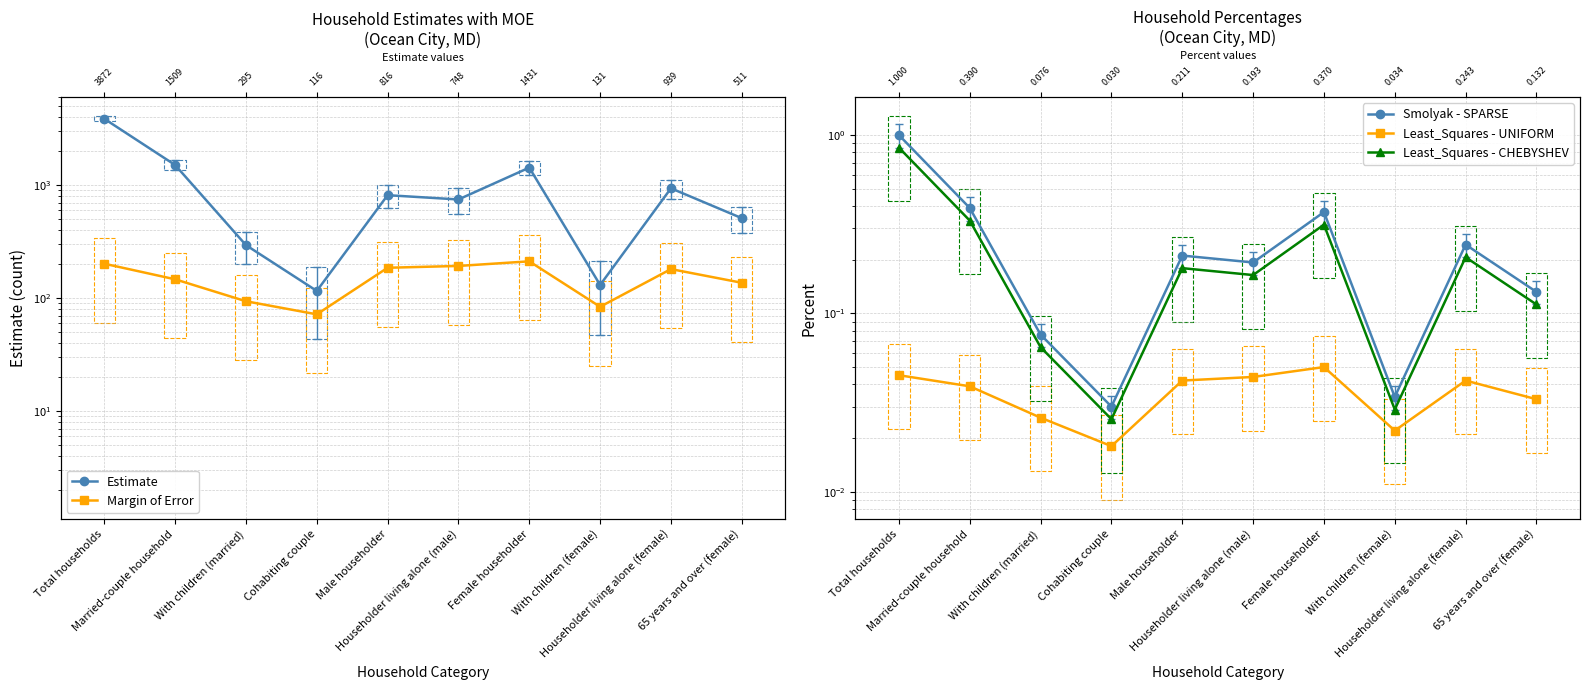

Which has a higher value, Total households or Male householder?

Total households